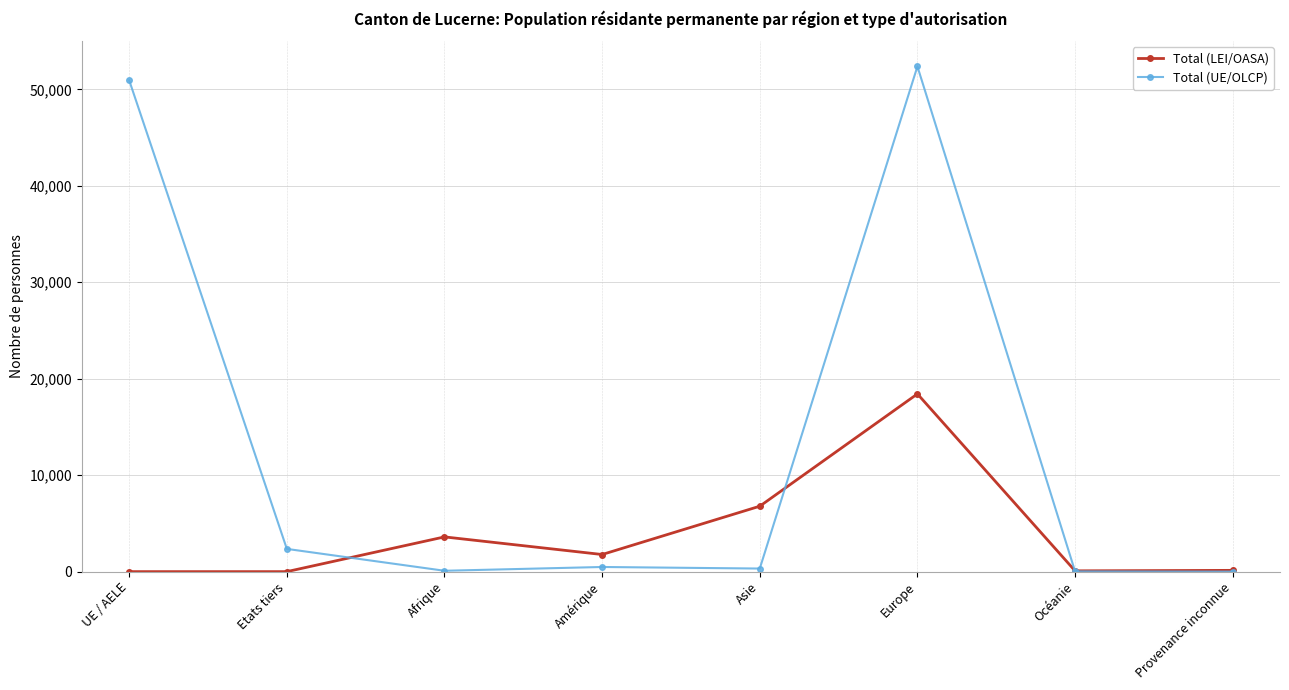

At which category is the sum across all series the highest?

Europe